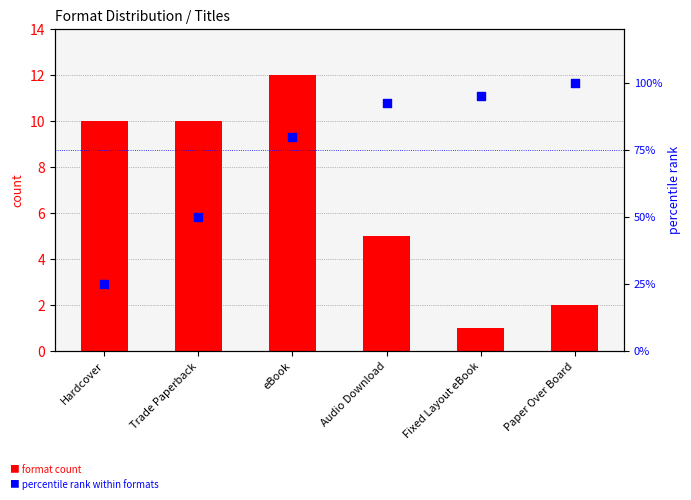

What is the total value across all series at Audio Download?

97.5